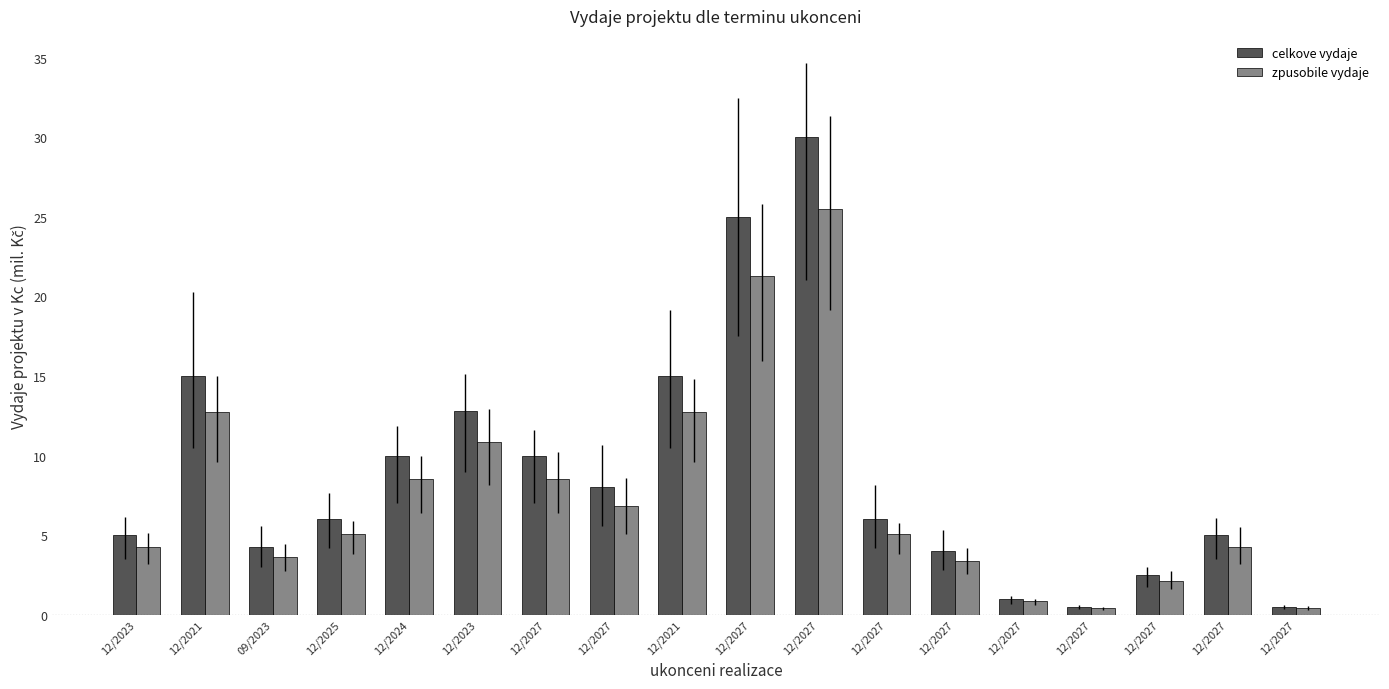

How many bars are there in each group?

2